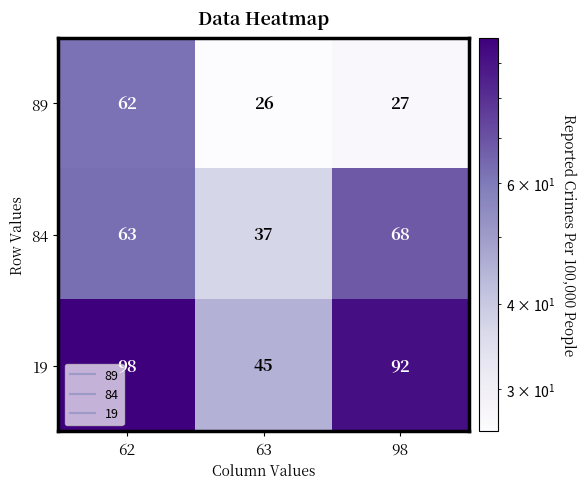

Between 62 and 63, which series saw the biggest shift?

19